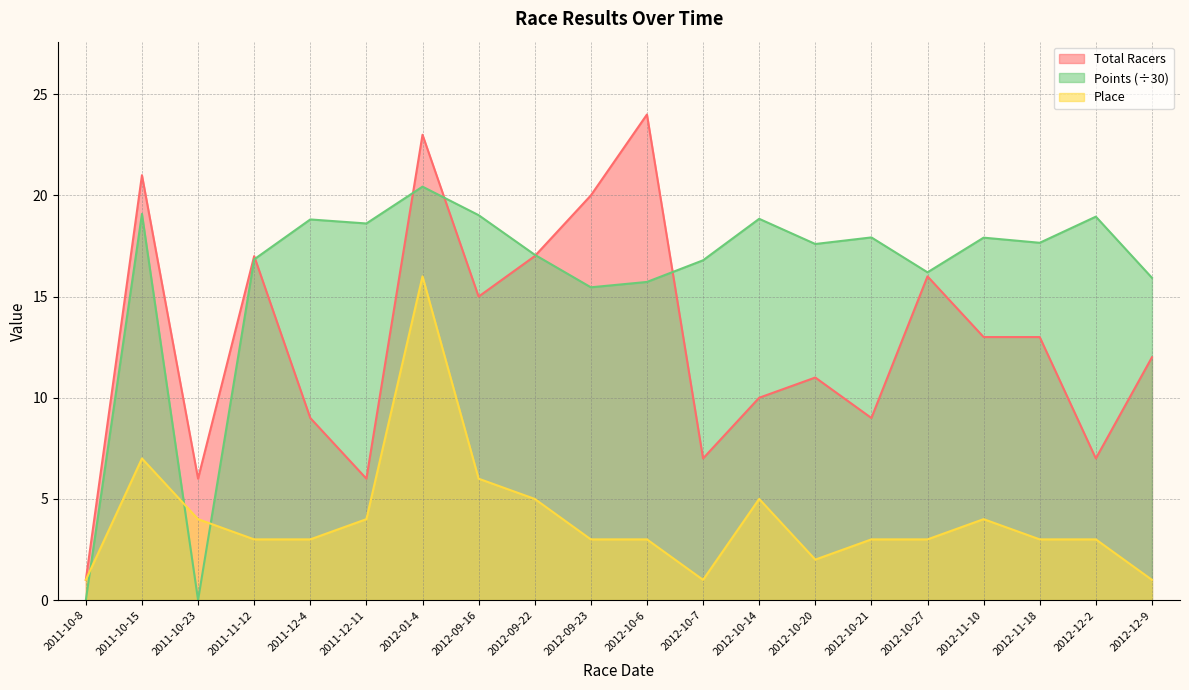

Is it true that Place equals 1.1 at 2012-10-6?

False